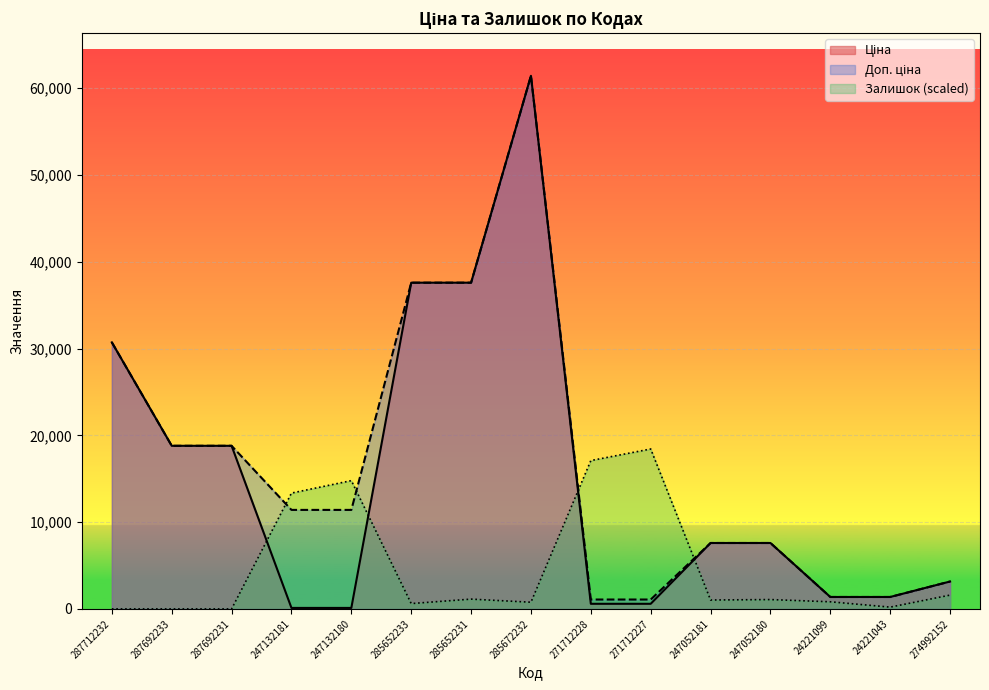

At how many categories does at least one series exceed 4384?

12